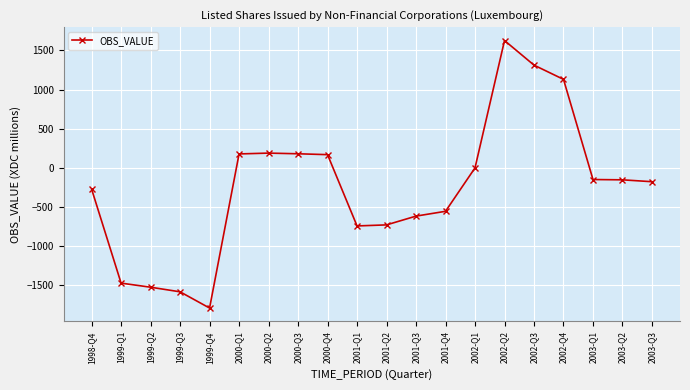

At which category does the data reach its first local valley?

1999-Q4